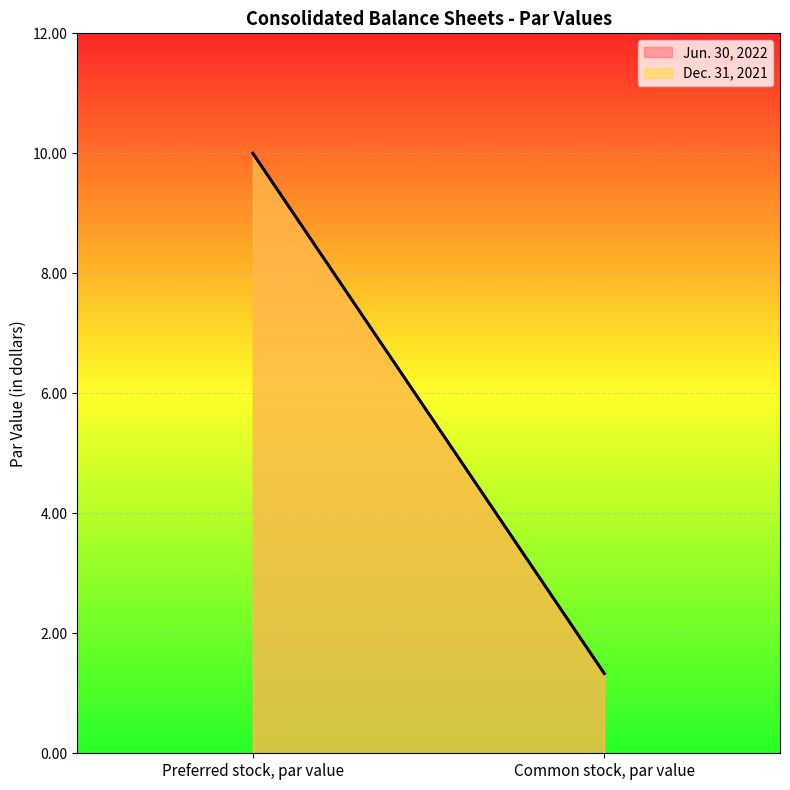

Where is Dec. 31, 2021 nearest to the value 5?

Common stock, par value